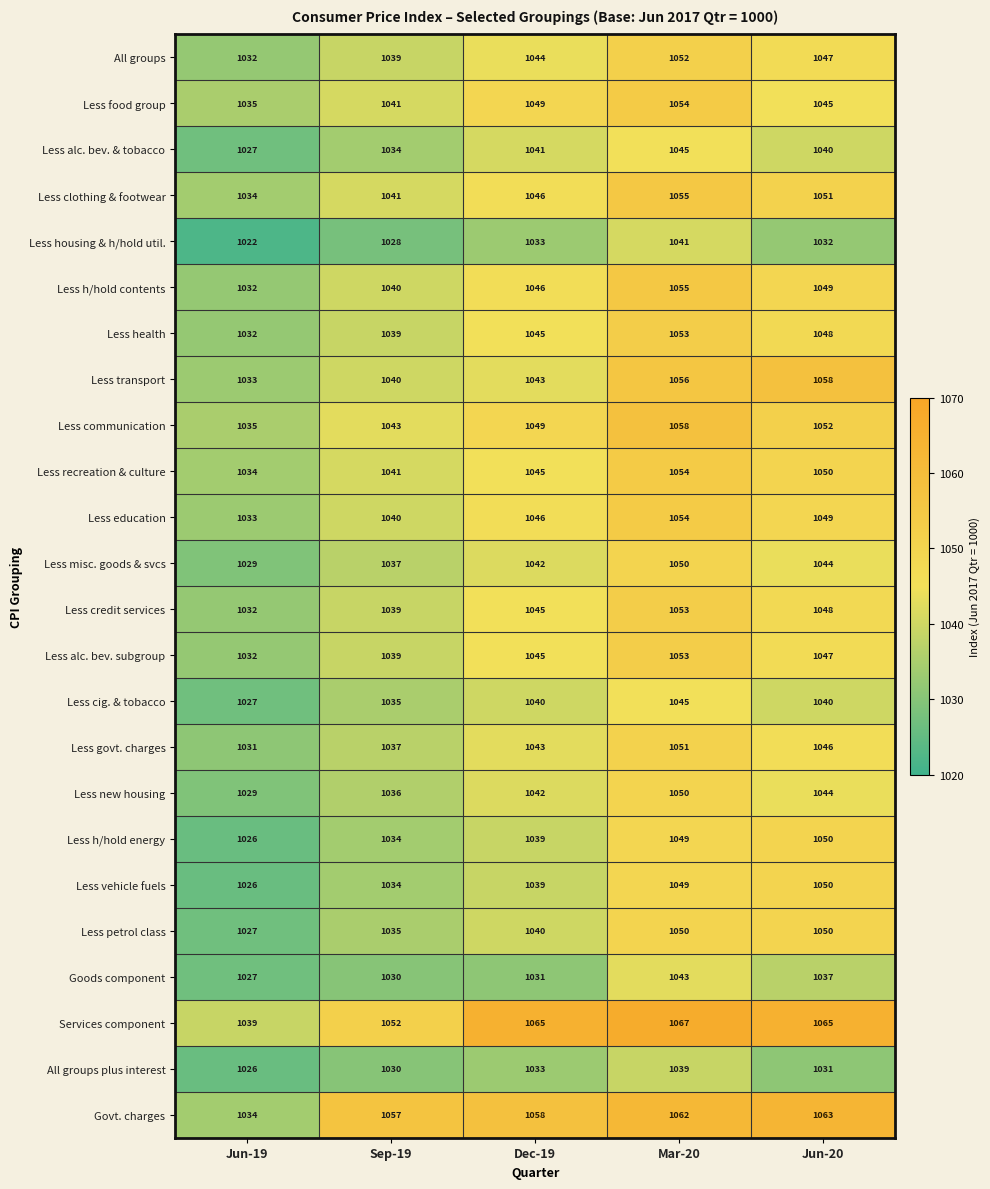

The value of Less h/hold contents at Sep-19 is 364. True or false?

False